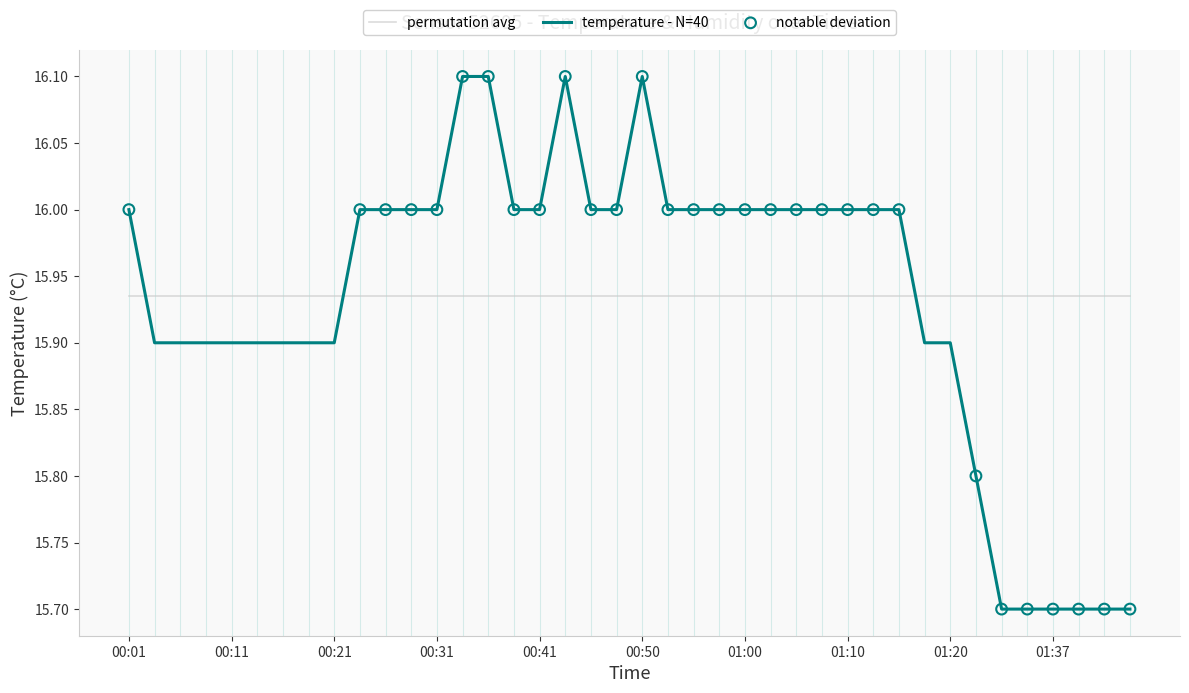

Which series has the widest spread of values?

temperature - N=40